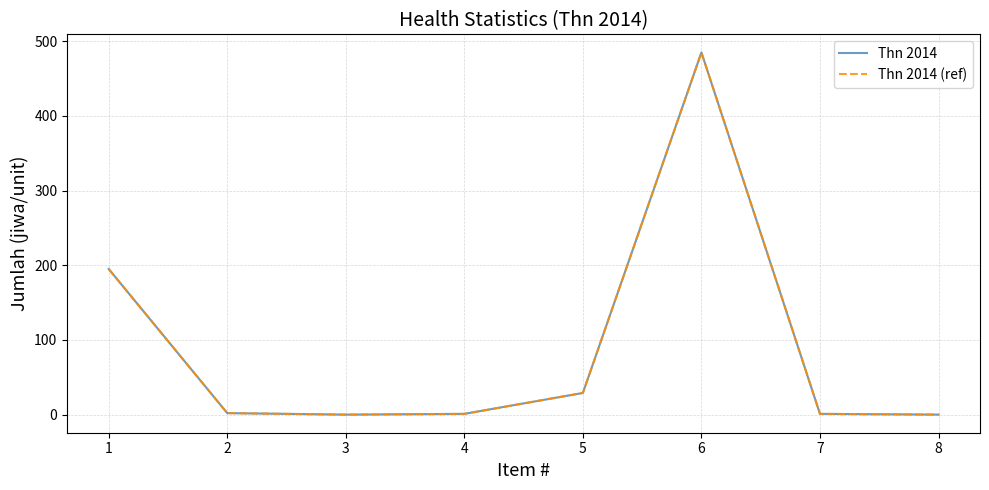

What is the maximum value for Thn 2014 (ref)?

485